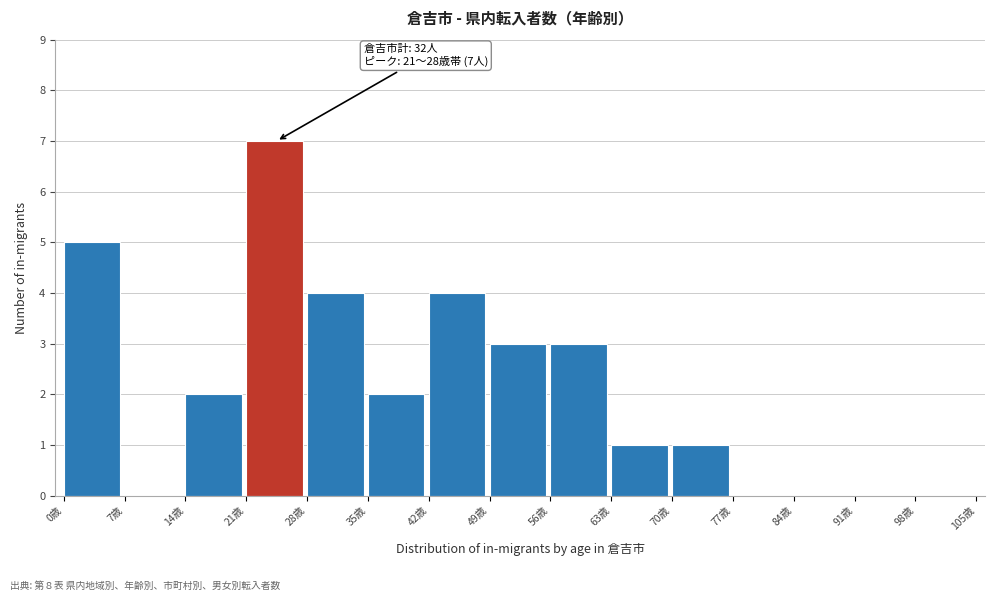

Over which range of the x-axis is the bar tallest?

21 to 28